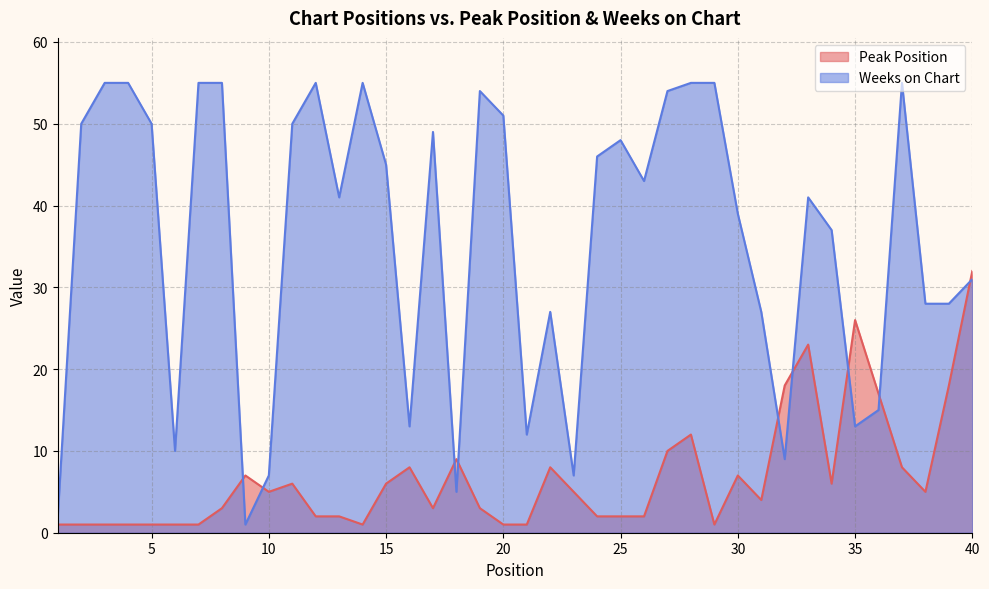

Is it true that Peak Position equals 8 at 38?

False